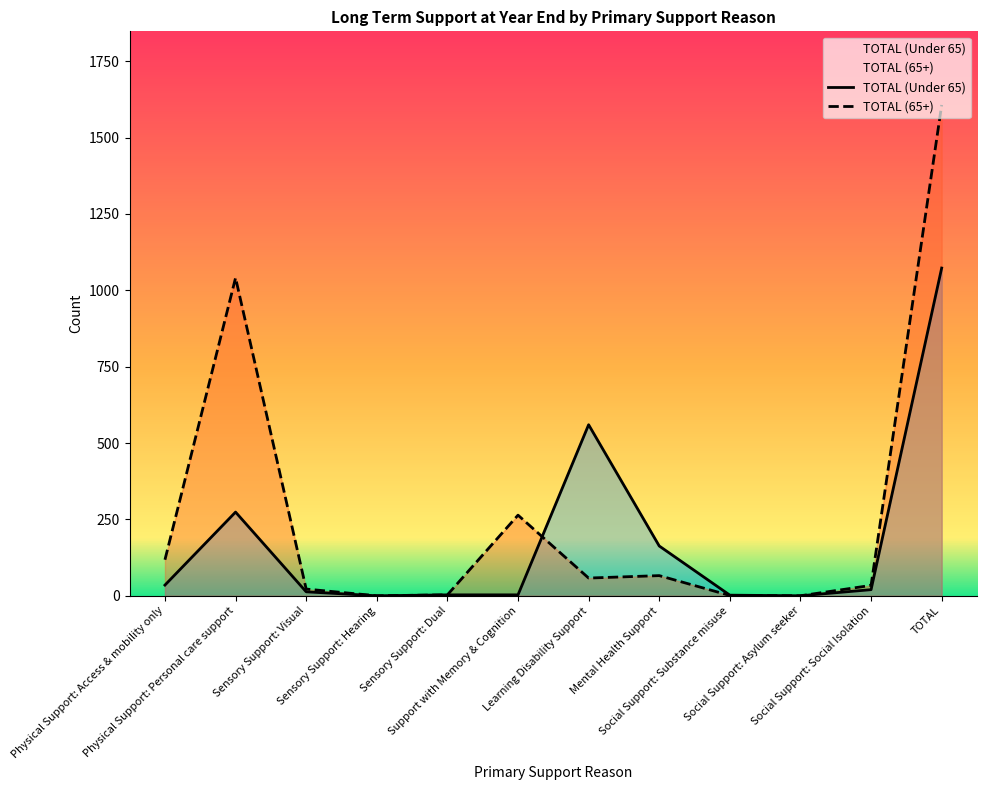

List the labels in order of TOTAL (Under 65) value, smallest first.

Sensory Support: Hearing, Social Support: Asylum seeker, Social Support: Substance misuse, Sensory Support: Dual, Support with Memory & Cognition, Sensory Support: Visual, Social Support: Social Isolation, Physical Support: Access & mobility only, Mental Health Support, Physical Support: Personal care support, Learning Disability Support, TOTAL